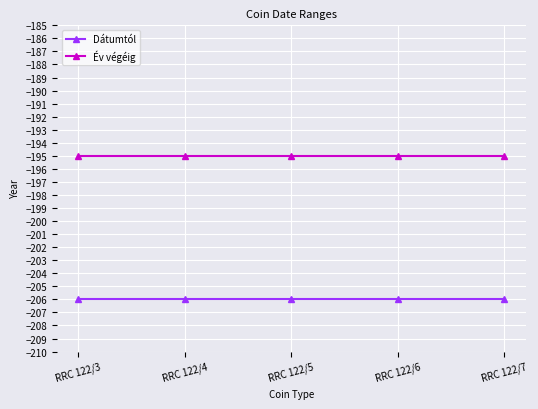

How many lines are shown in the chart?

2